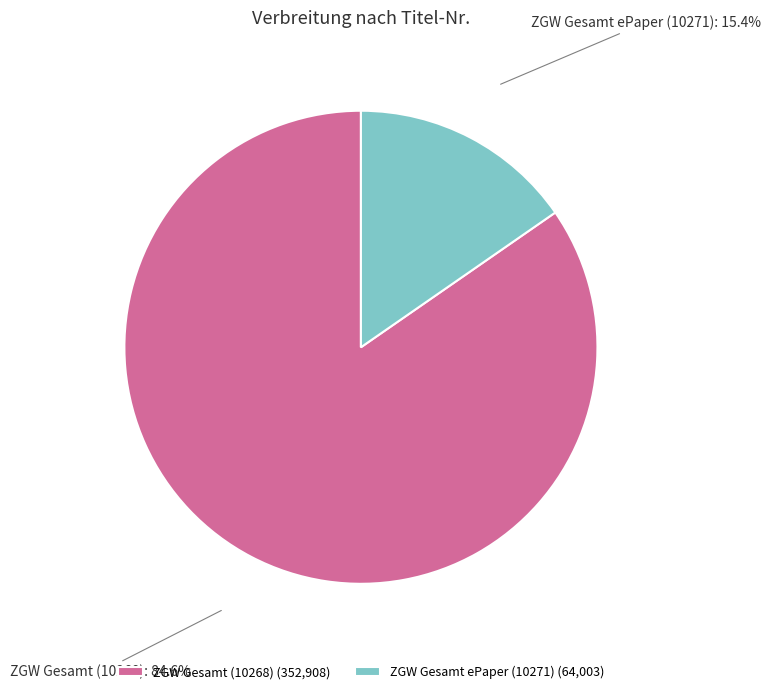

What is the ratio of the value at ZGW Gesamt ePaper (10271) to the value at ZGW Gesamt (10268)?

0.2